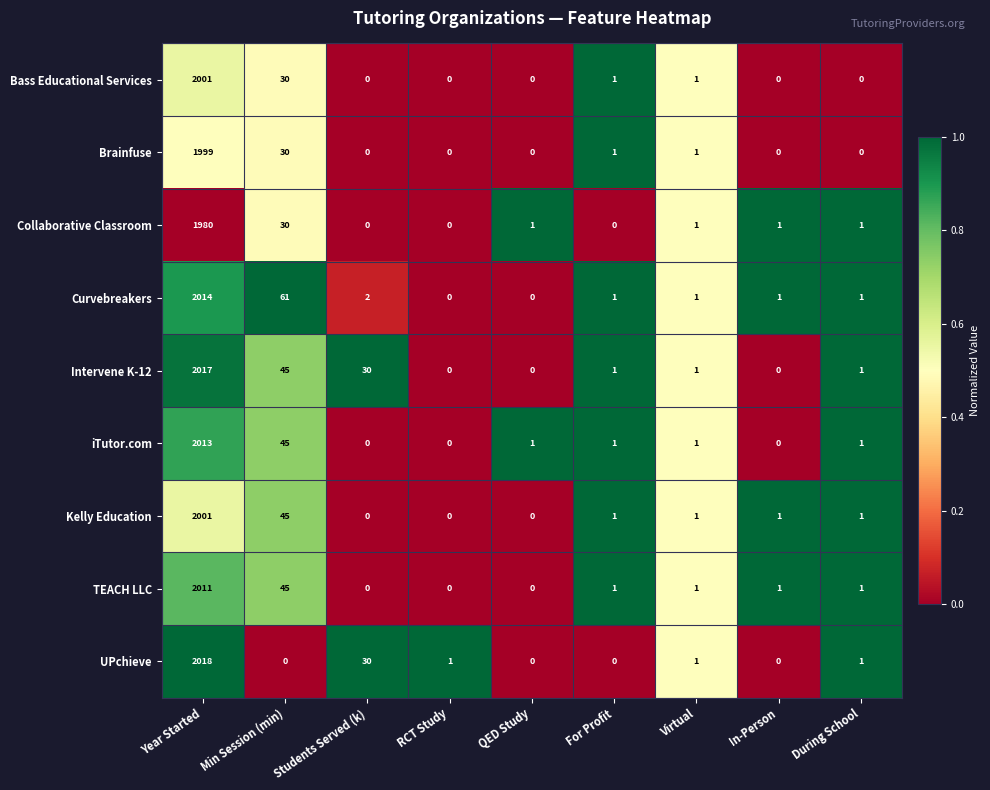

Which series has the largest total across all categories?

Intervene K-12